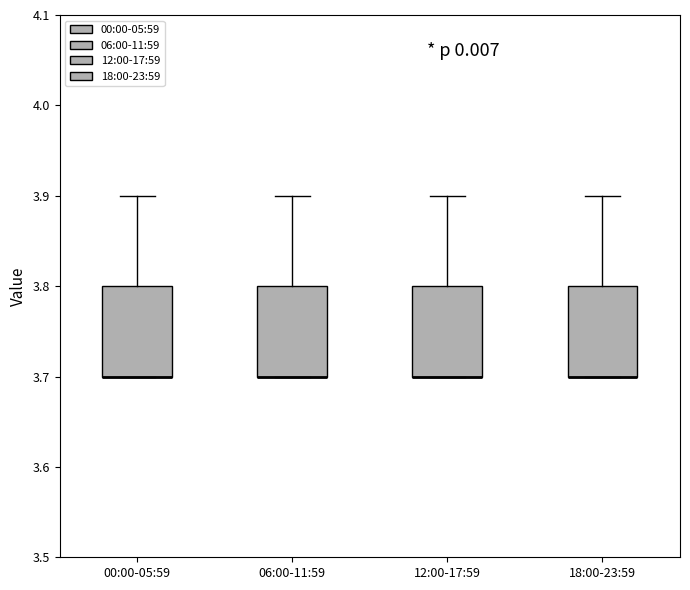

Where is the lower edge of the box for 18:00-23:59 on the y-axis? The values are not printed on the chart, so give them approximately, as read against the axis.

3.7